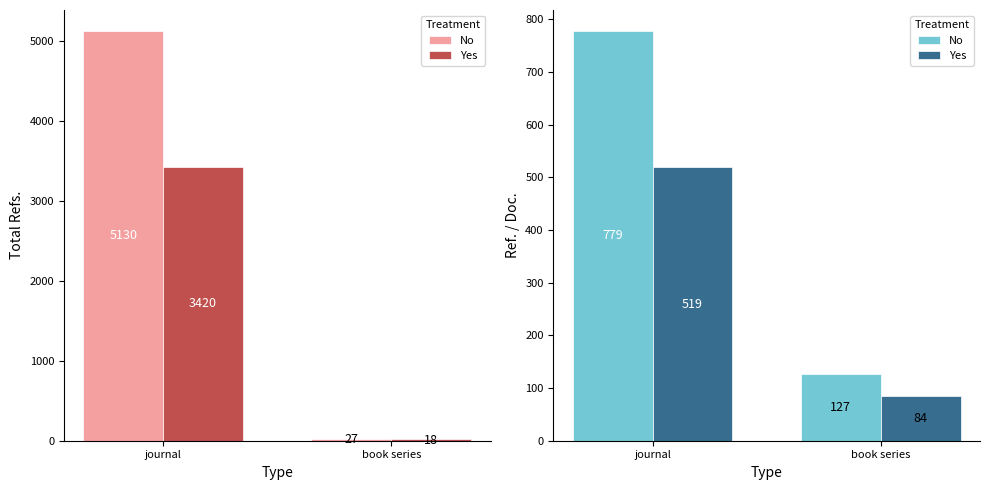

Where is No nearest to the value 453?

journal